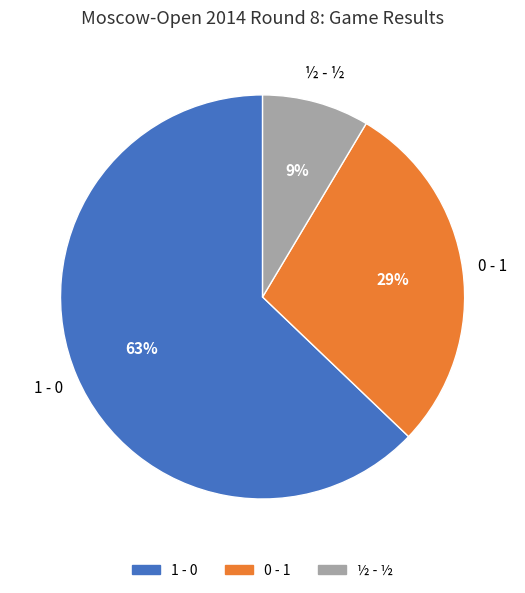

True or false: 0 - 1 accounts for 29% of the total.

True